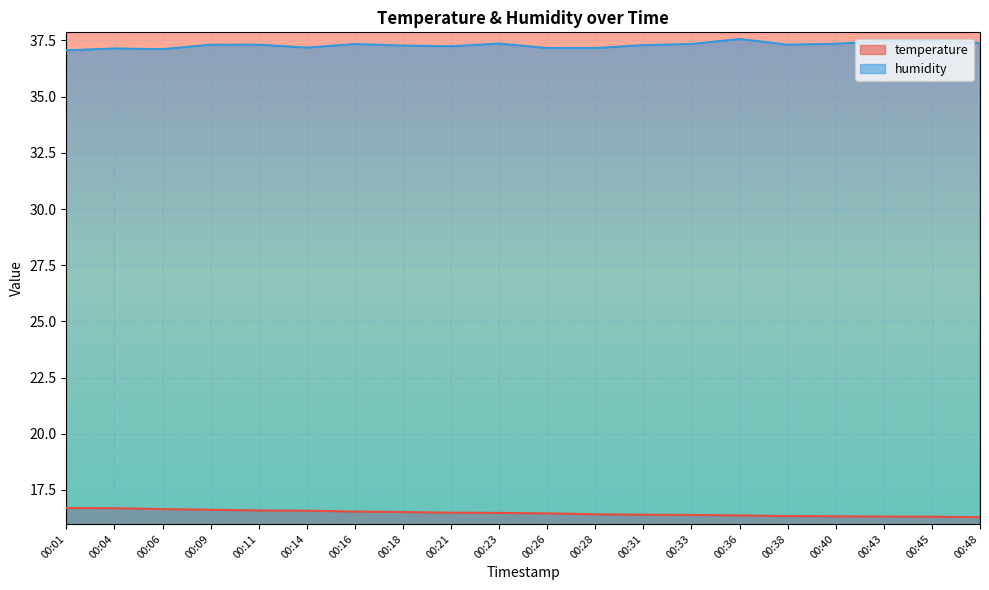

True or false: temperature has more than 2 points higher than both neighbors.

False